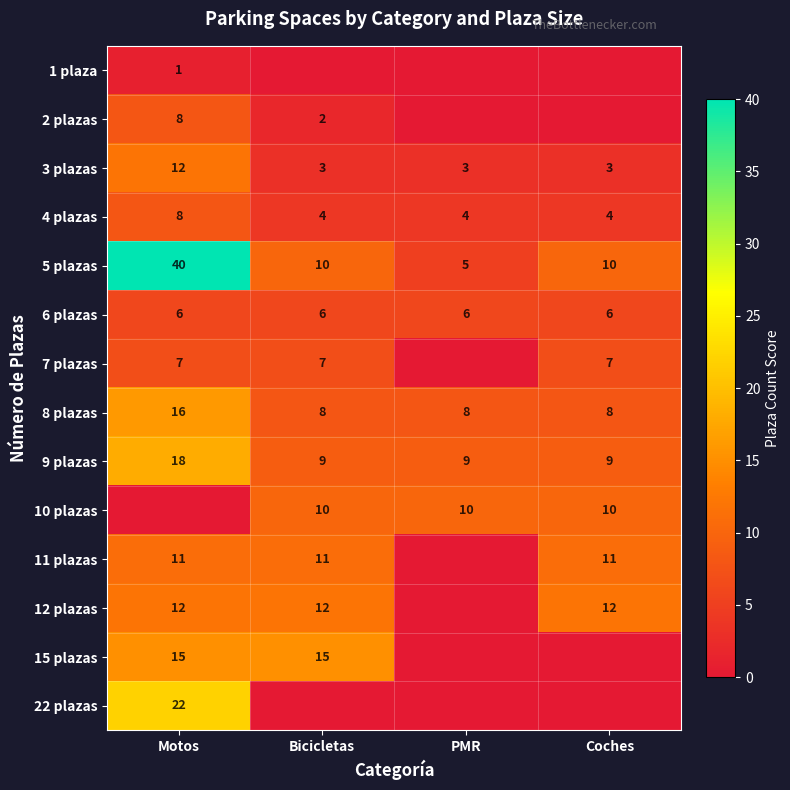

Where does the 5 plazas series first go above 10?

Motos